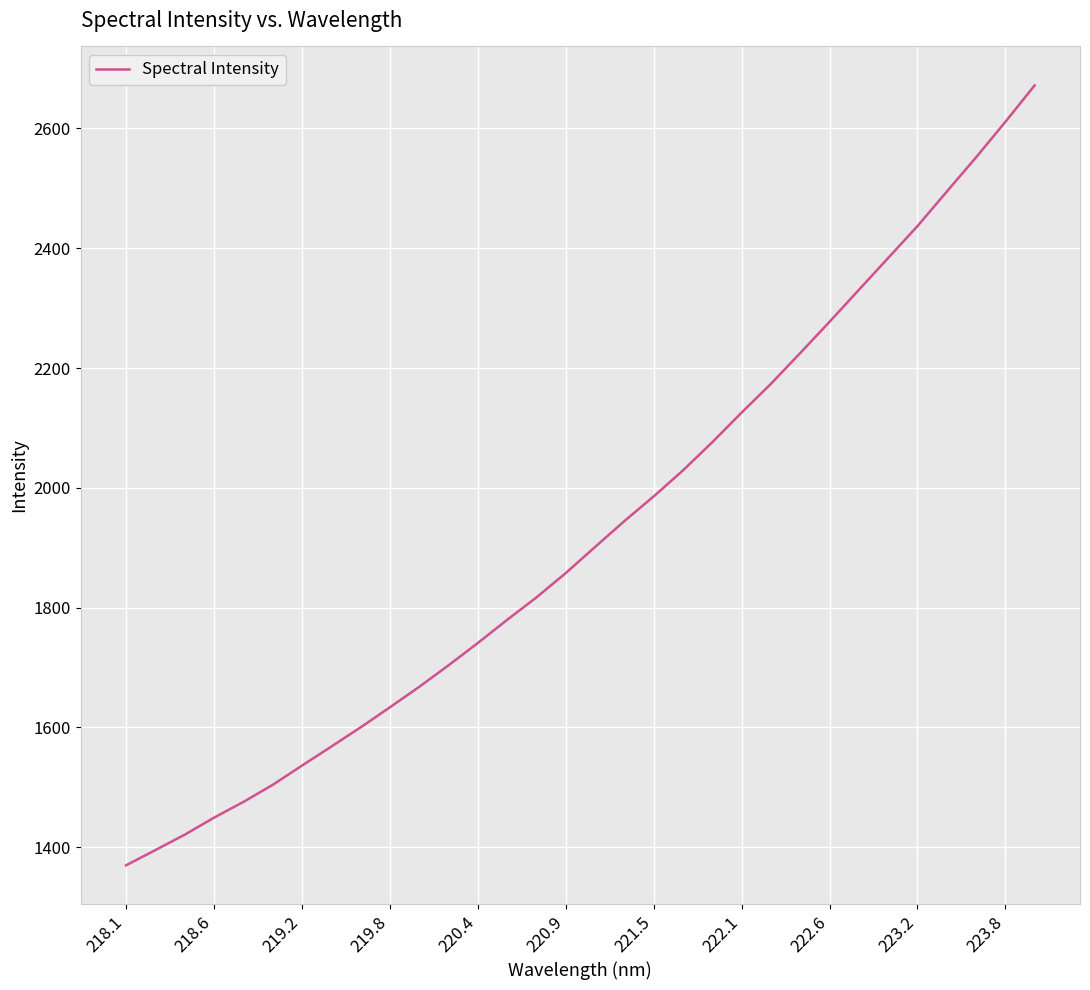

What is the maximum value shown in the chart?

2671.8